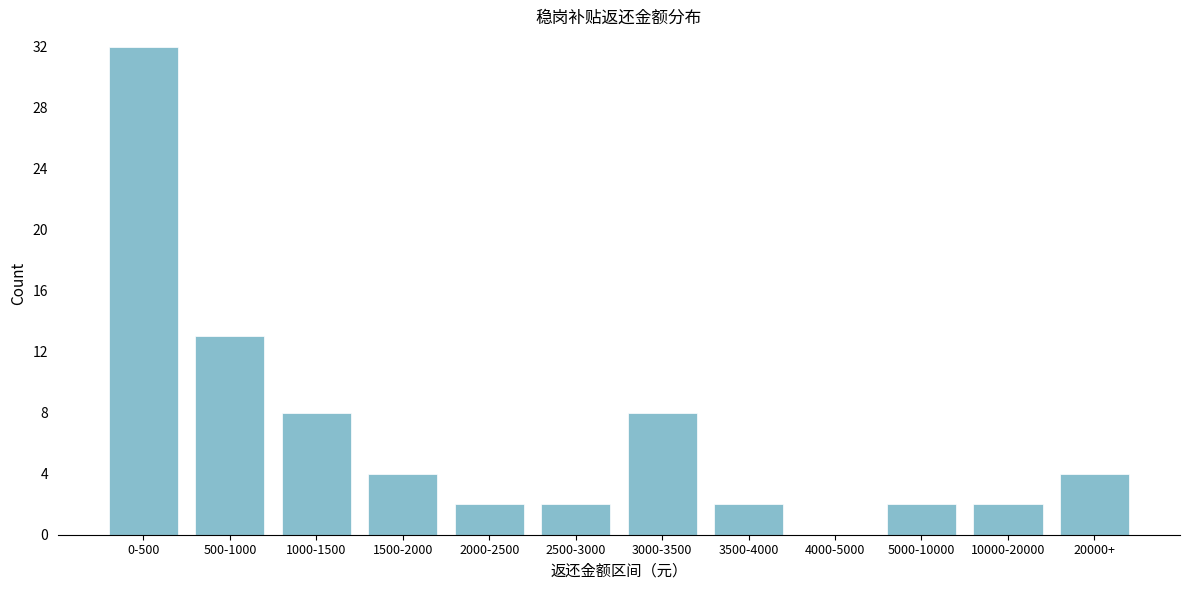

Reading left to right, extract all data points from this chart.

0-500=32	500-1000=13	1000-1500=8	1500-2000=4	2000-2500=2	2500-3000=2	3000-3500=8	3500-4000=2	4000-5000=0	5000-10000=2	10000-20000=2	20000+=4